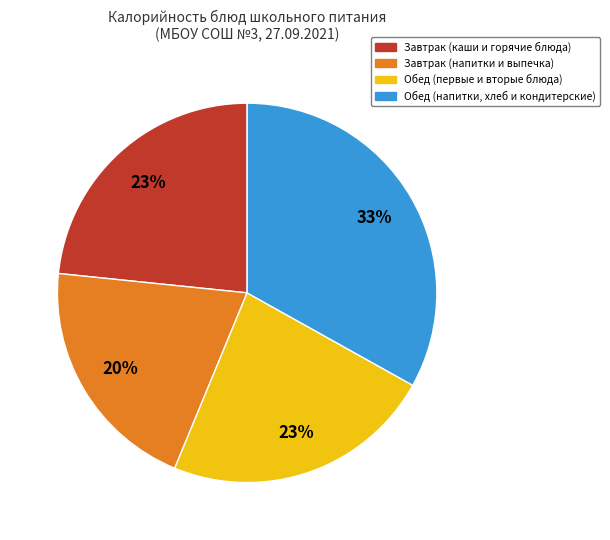

To the nearest percent, what is the difference between the largest and smallest slice percentages?

13%